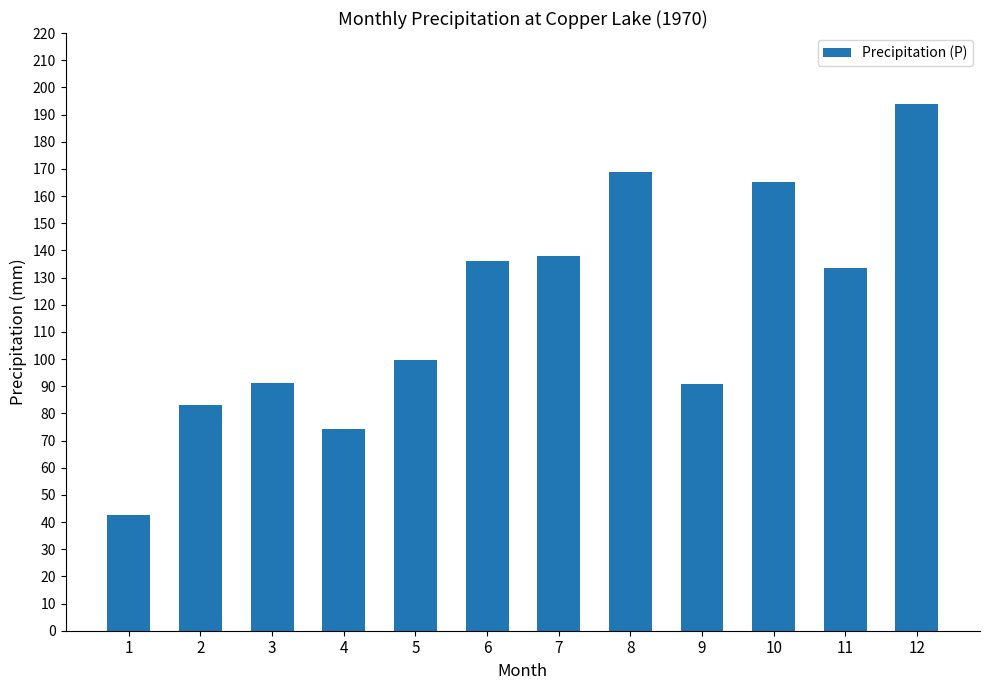

The value at 3 is 43.0. True or false?

False